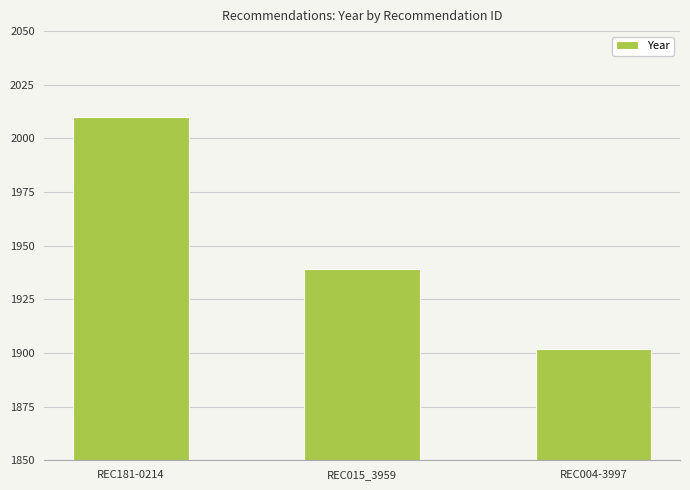

What is the label of the 2nd bar from the left?

REC015_3959